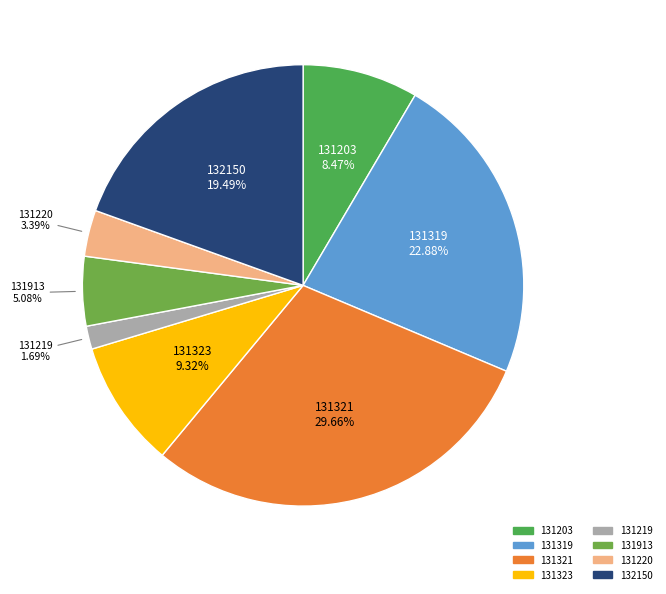

Which has a higher value, 131323 or 131321?

131321